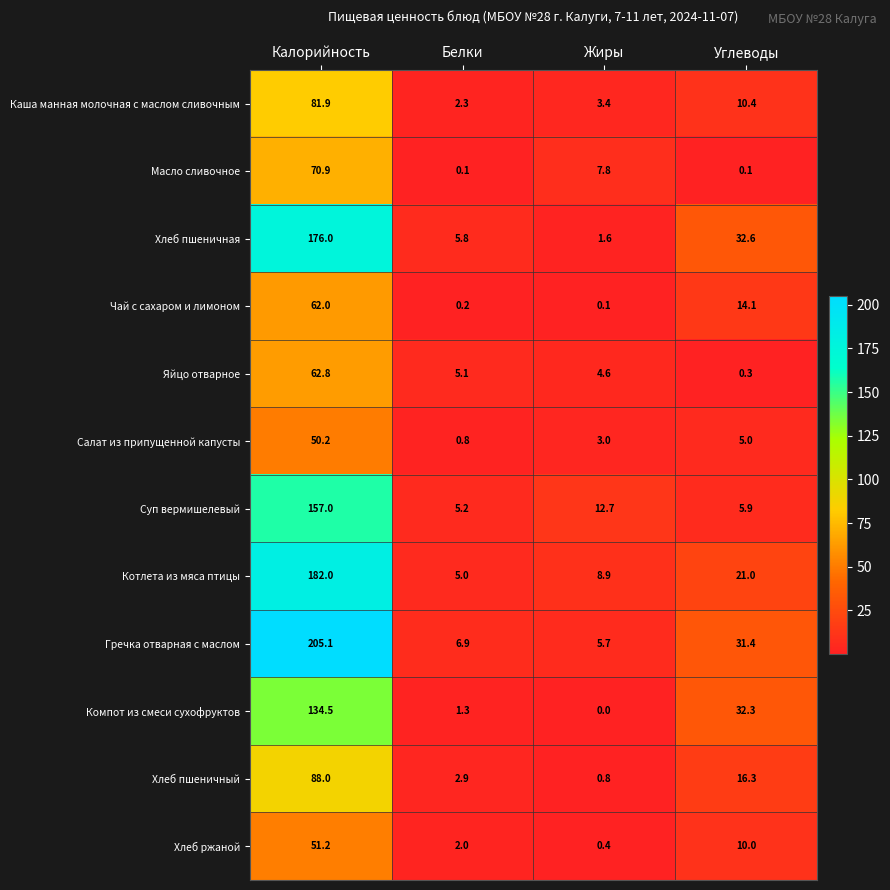

At how many categories does at least one series exceed 57?

1